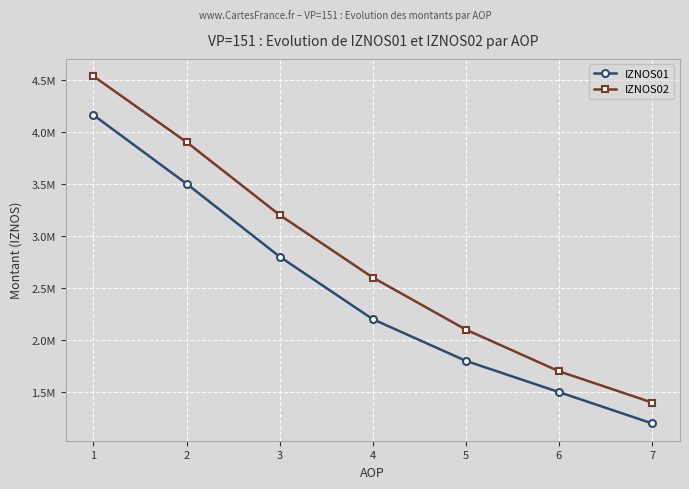

Does the chart have visible grid lines?

Yes